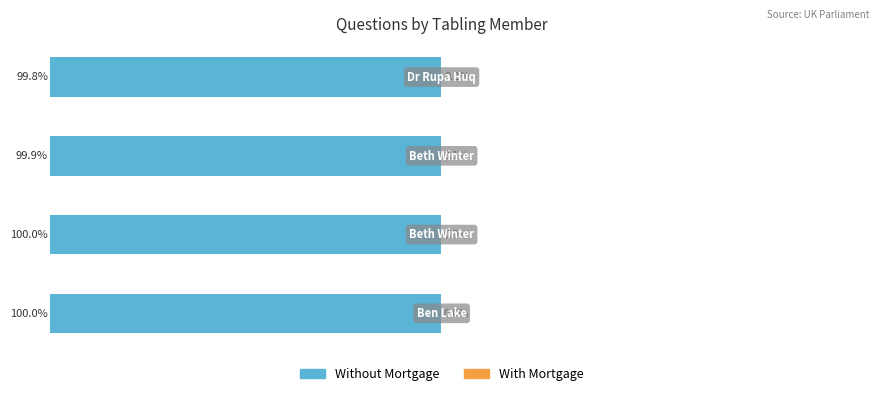

How many groups of bars are there?

4